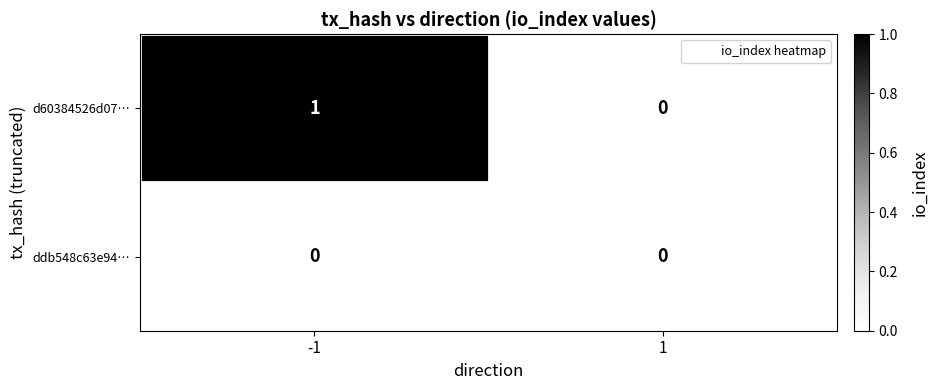

Reading left to right, list all the values displayed in this chart.

d60384526d07…: 1	0
ddb548c63e94…: 0	0